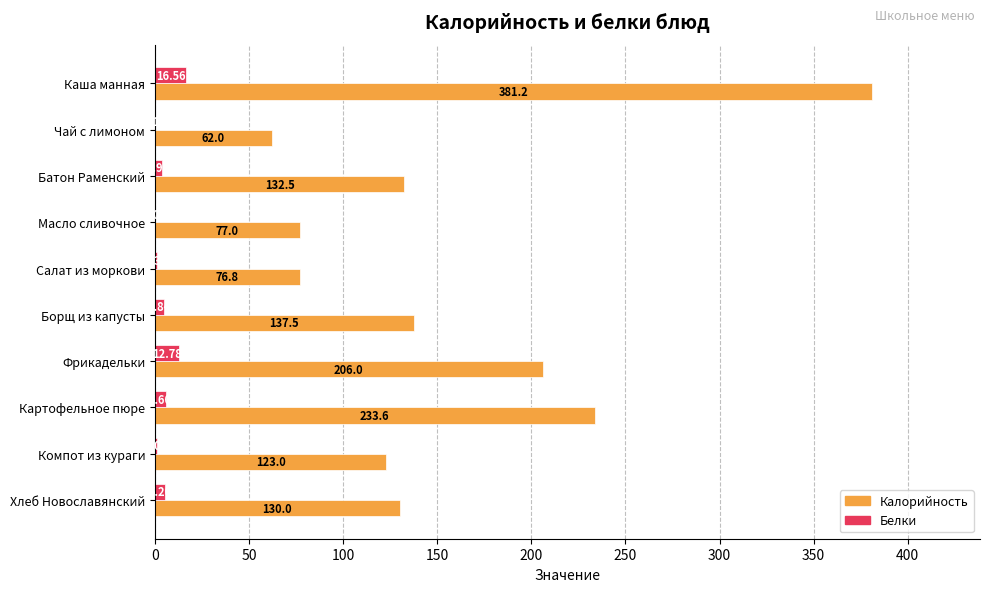

How many values in the Калорийность series exceed 132?

5